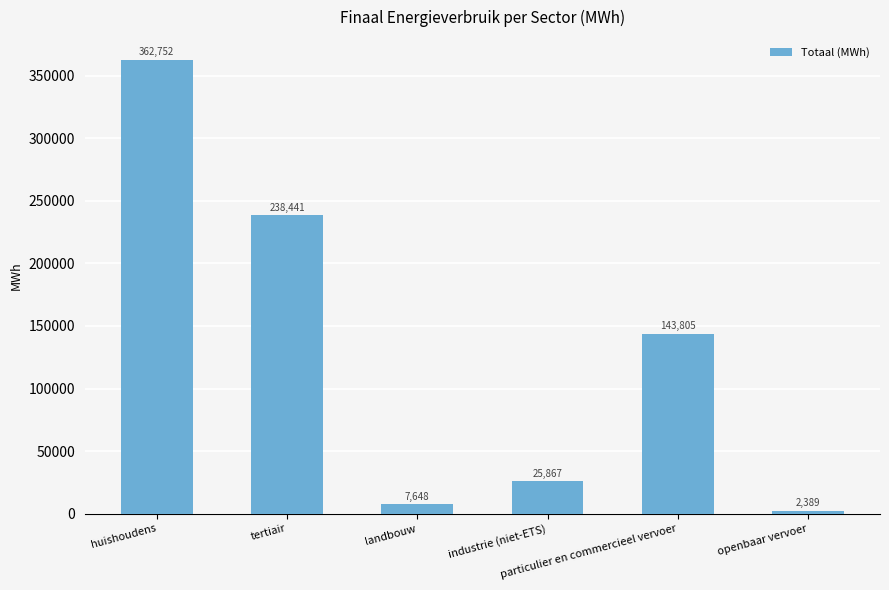

What is the value of the 4th bar from the left?

25867.2